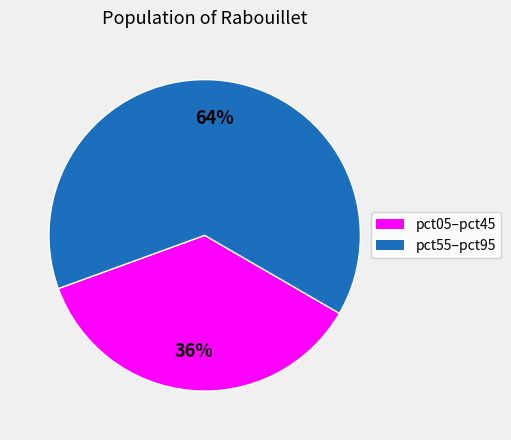

To the nearest percent, what is the difference between the largest and smallest slice percentages?

28%